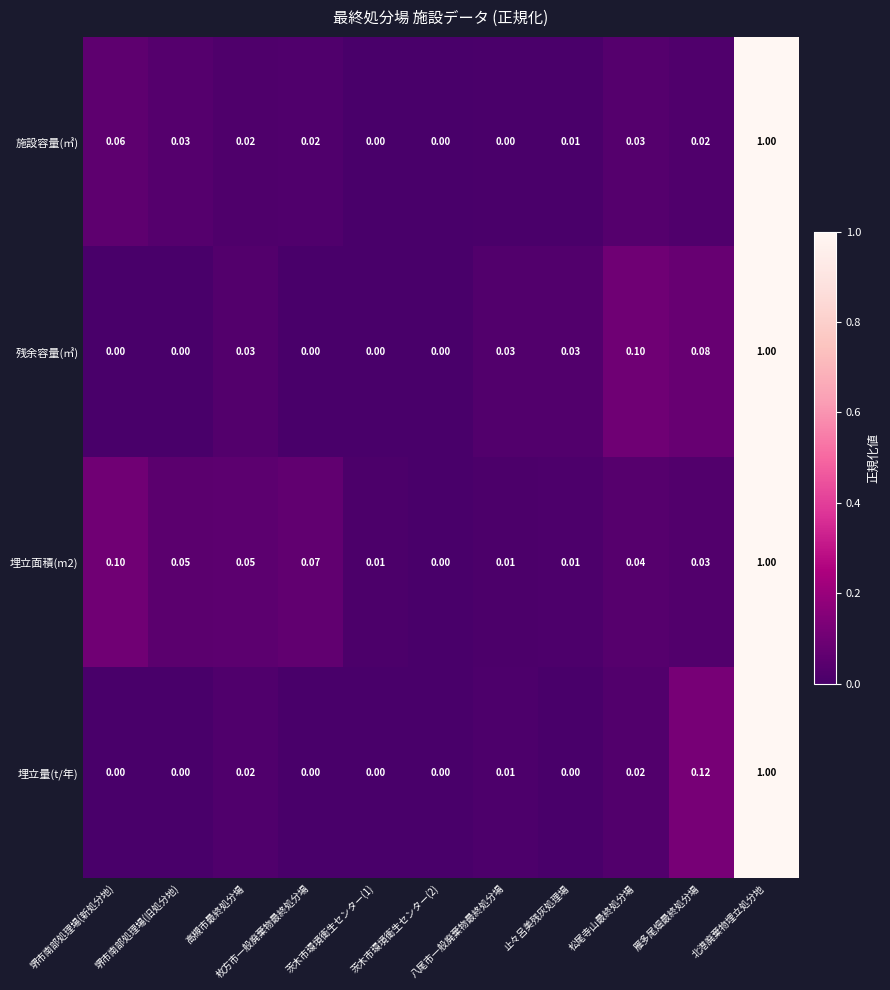

Which series changed the most between 茨木市環境衛生センター(2) and 八尾市一般廃棄物最終処分場?

残余容量(㎥)